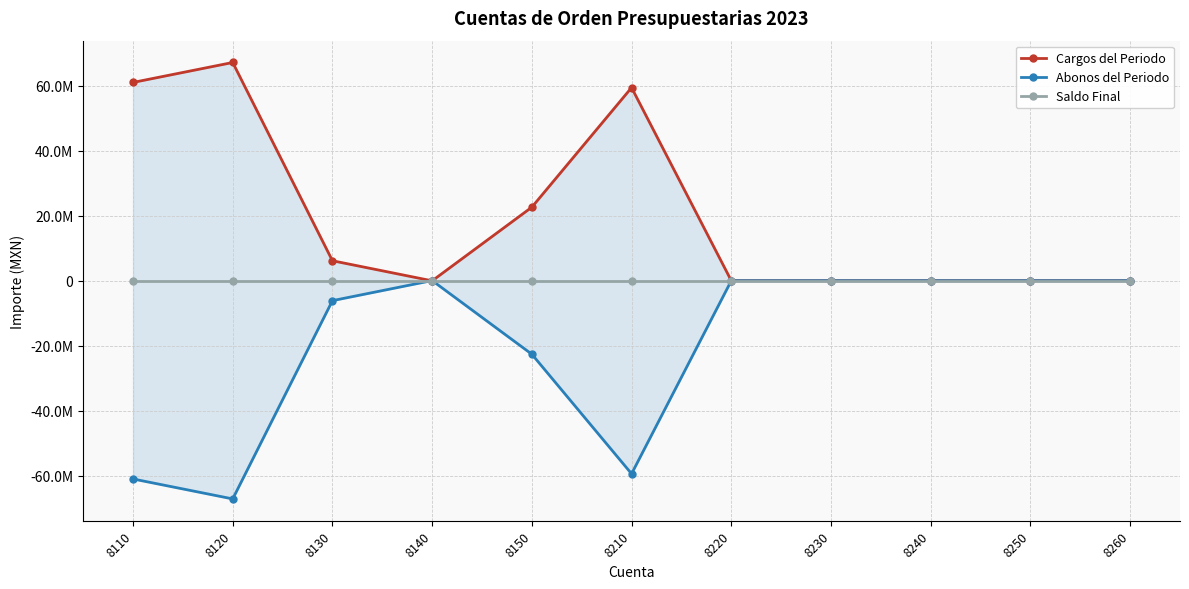

At which label does Saldo Final reach its peak?

8110